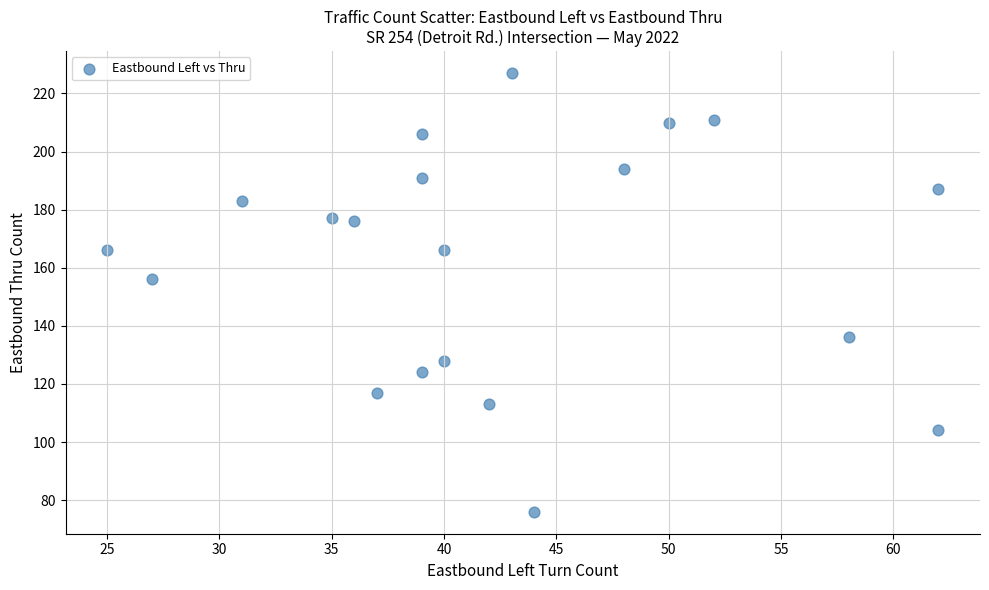

What is the range of X values (max minus min)?

37